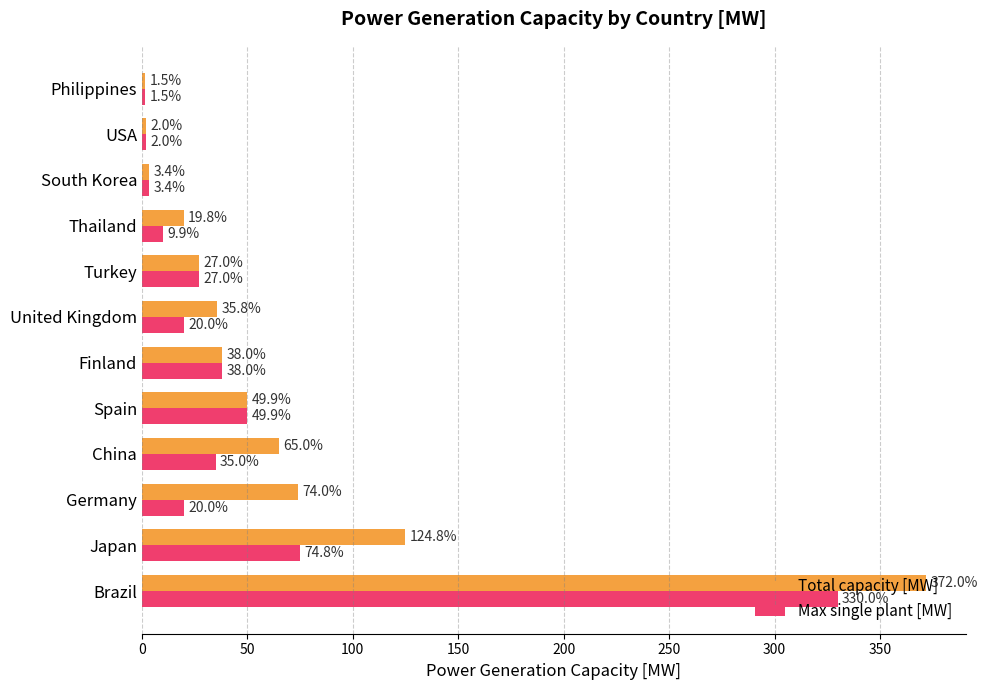

Which series changed the most between Japan and South Korea?

Total capacity [MW]